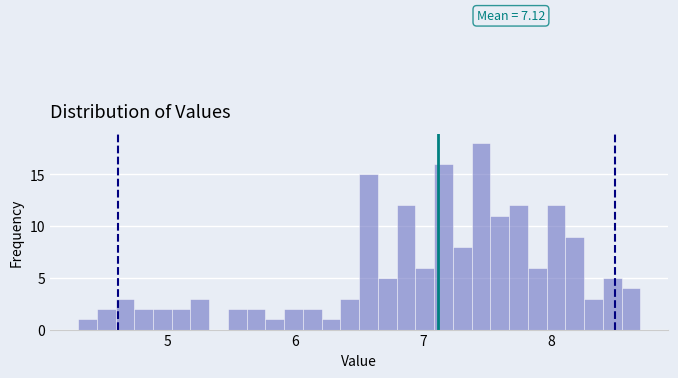

Read against the x-axis, roughly where is the centre of the tallest bar?

7.5